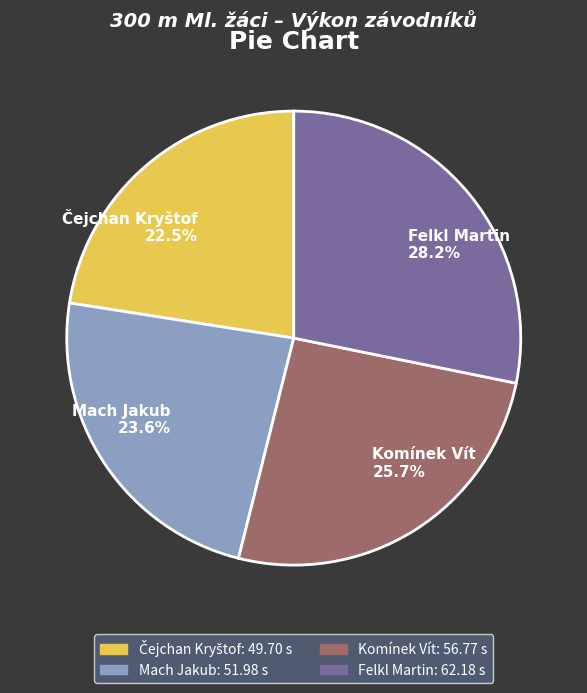

What percentage is the Mach Jakub slice, to the nearest percent?

24%